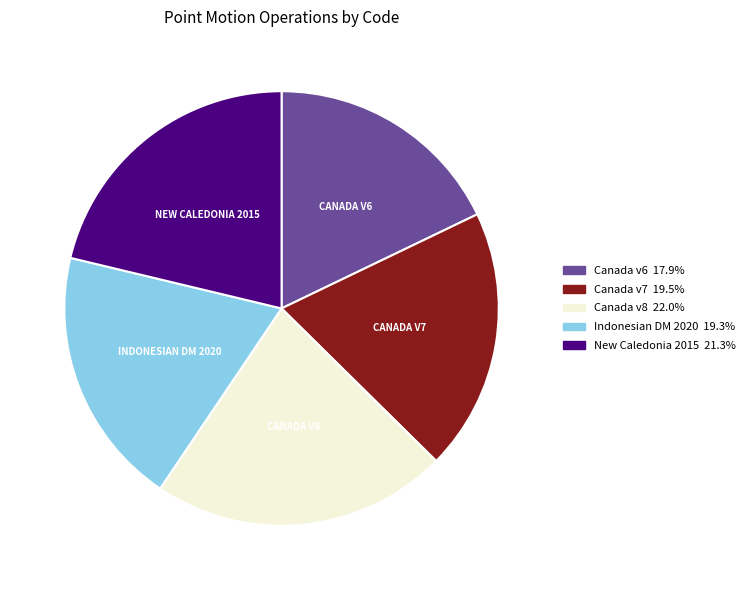

Is there a majority slice in this chart?

No